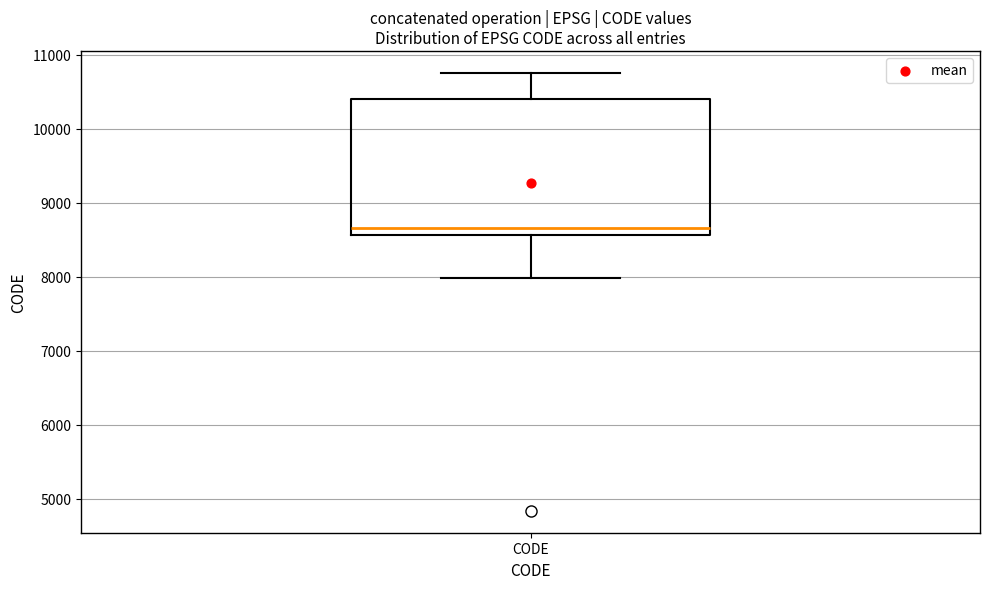

Read this box plot against the y-axis: the position of the median line, the range covered by the box, and the ends of both whiskers. The values are not printed on the chart, so give them approximately, as read against the axis.

median 8700, box 8600 to 10400, whiskers 8000 to 10800